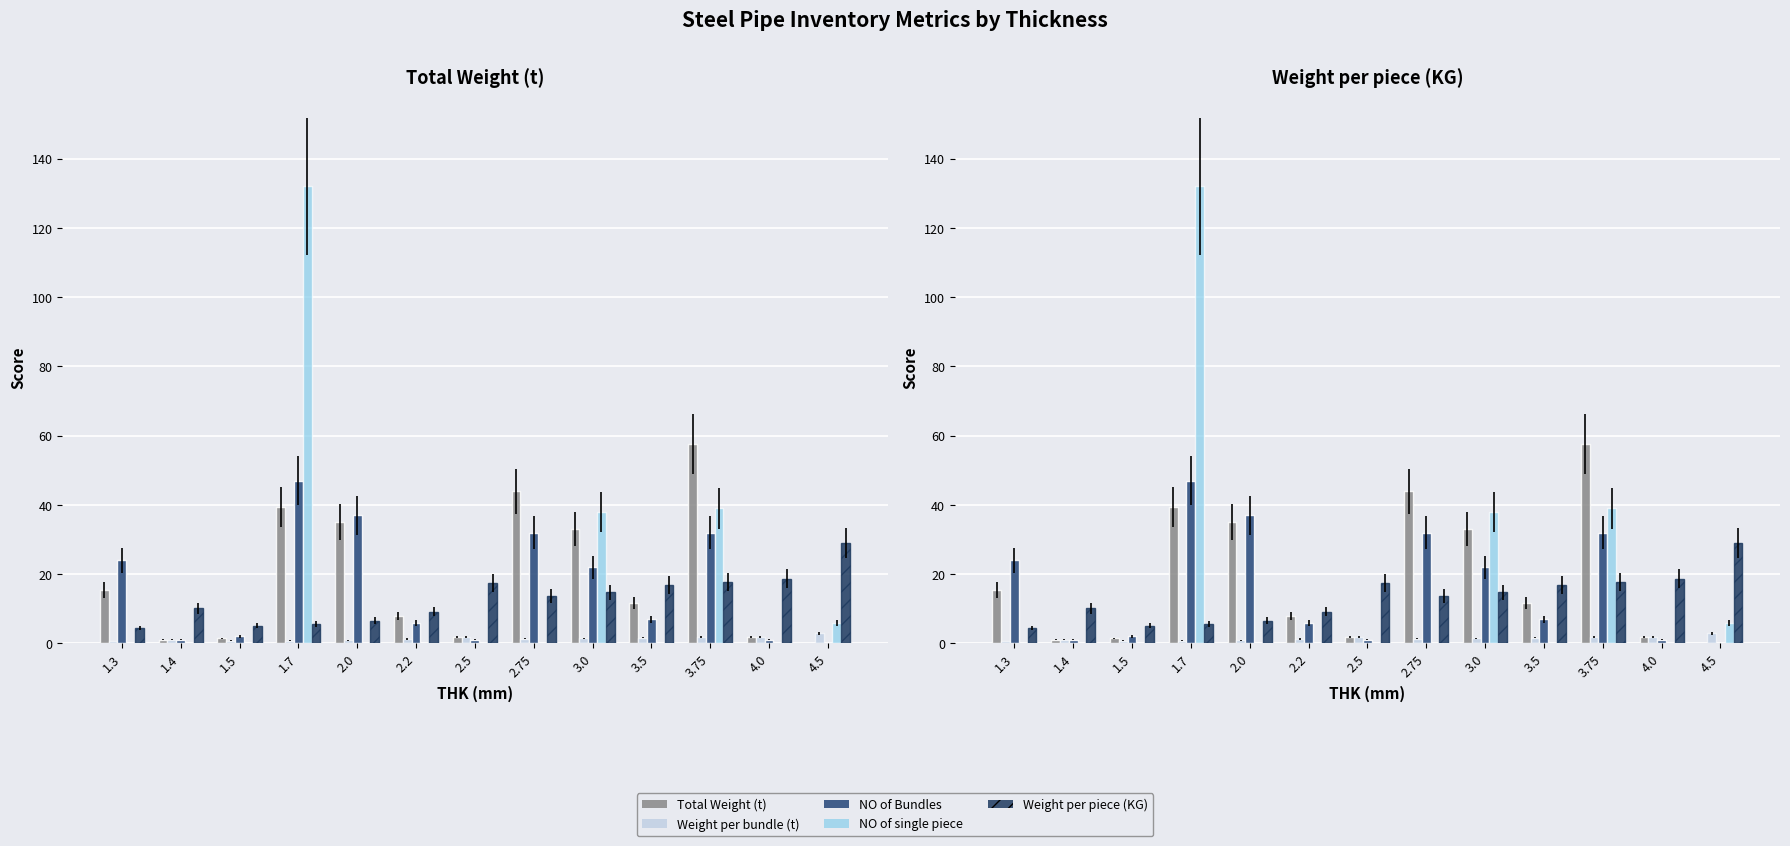

What are all the series names shown in the legend?

Total Weight (t), Weight per bundle (t), NO of Bundles, NO of single piece, Weight per piece (KG)